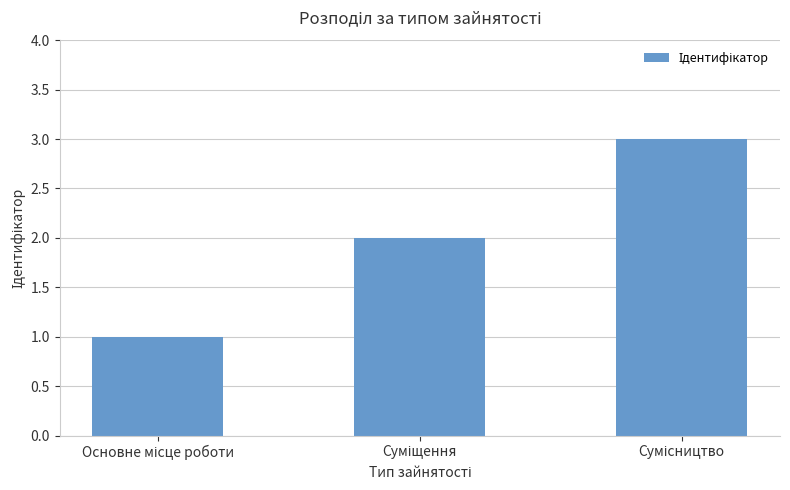

What is the greatest value displayed?

3